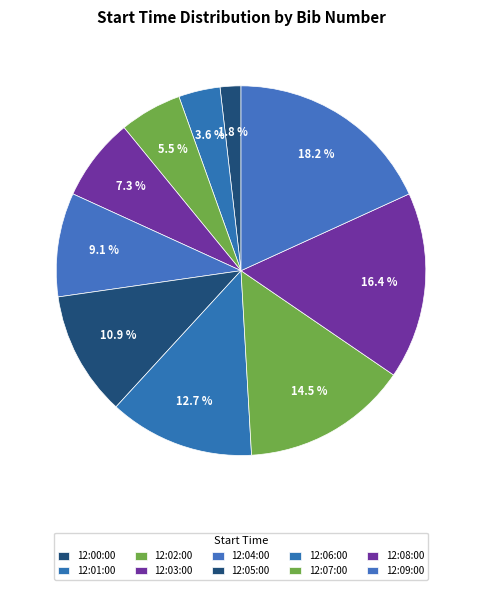

Does 12:06:00 account for over 50% of the chart?

No